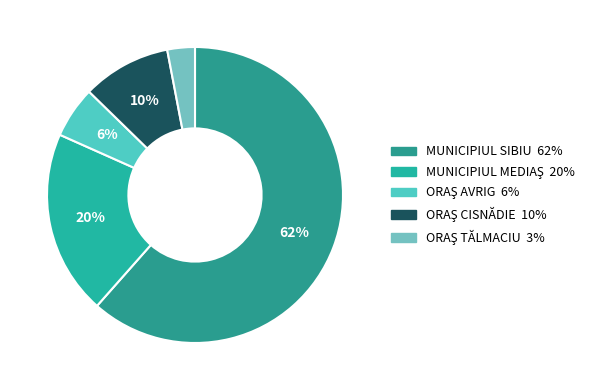

To the nearest percent, what percentage of the pie is MUNICIPIUL SIBIU?

62%